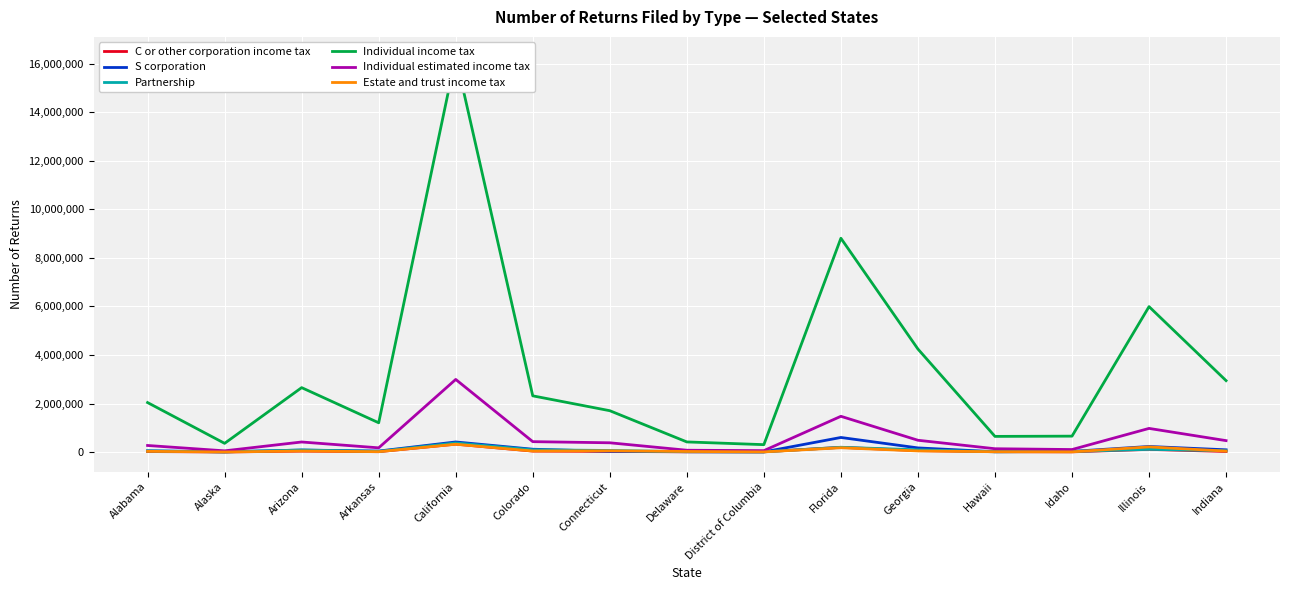

At how many categories does at least one series exceed 11065164?

1